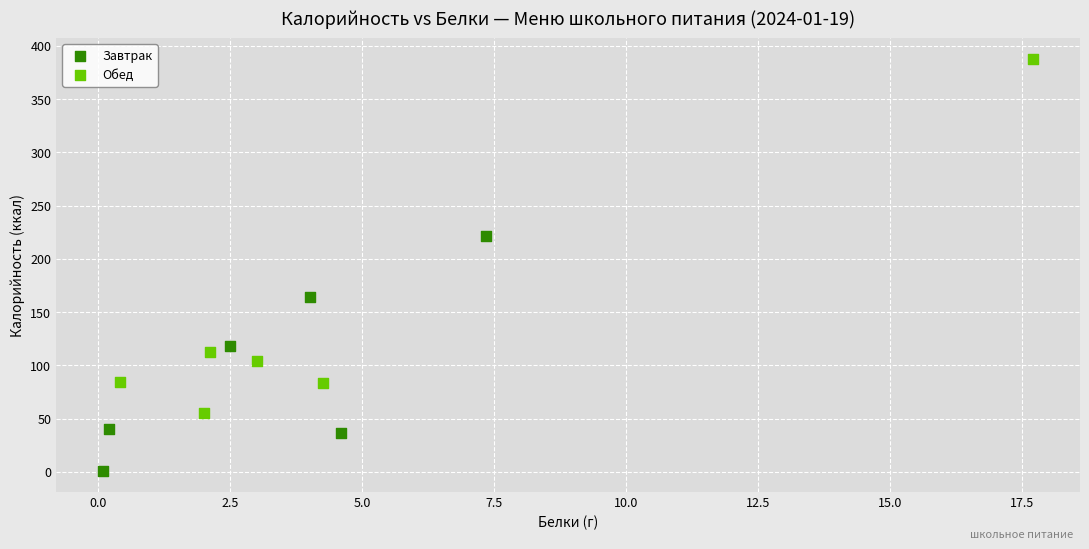

Which series reaches the maximum Y coordinate?

Обед